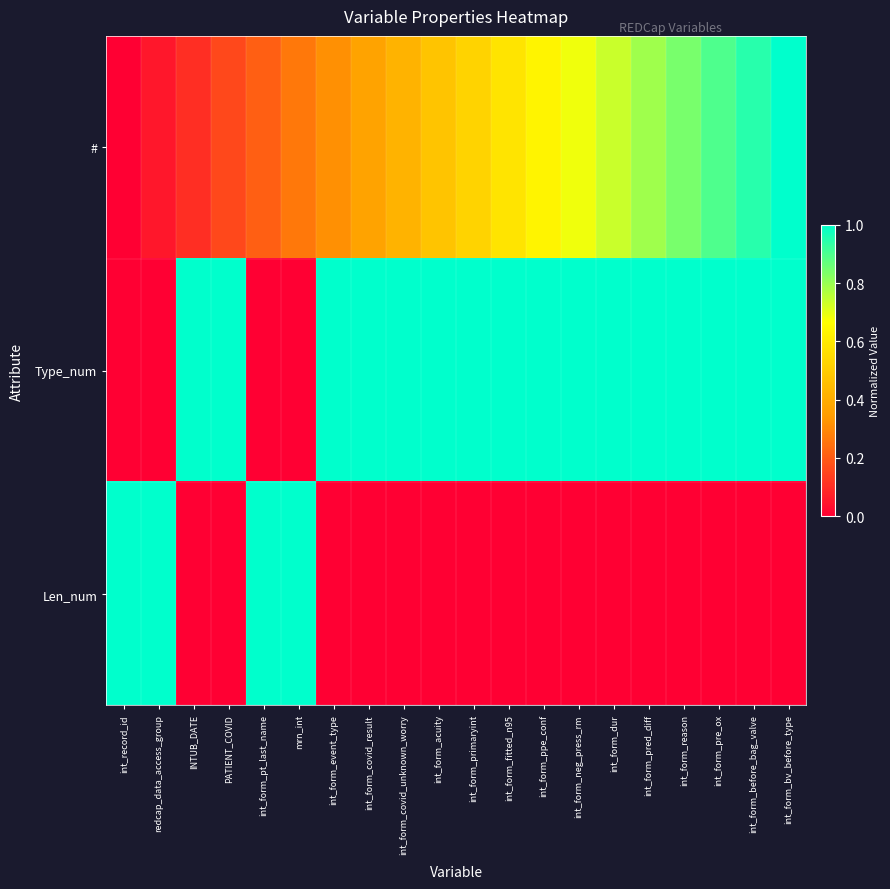

Which series has the largest range (max minus min)?

#